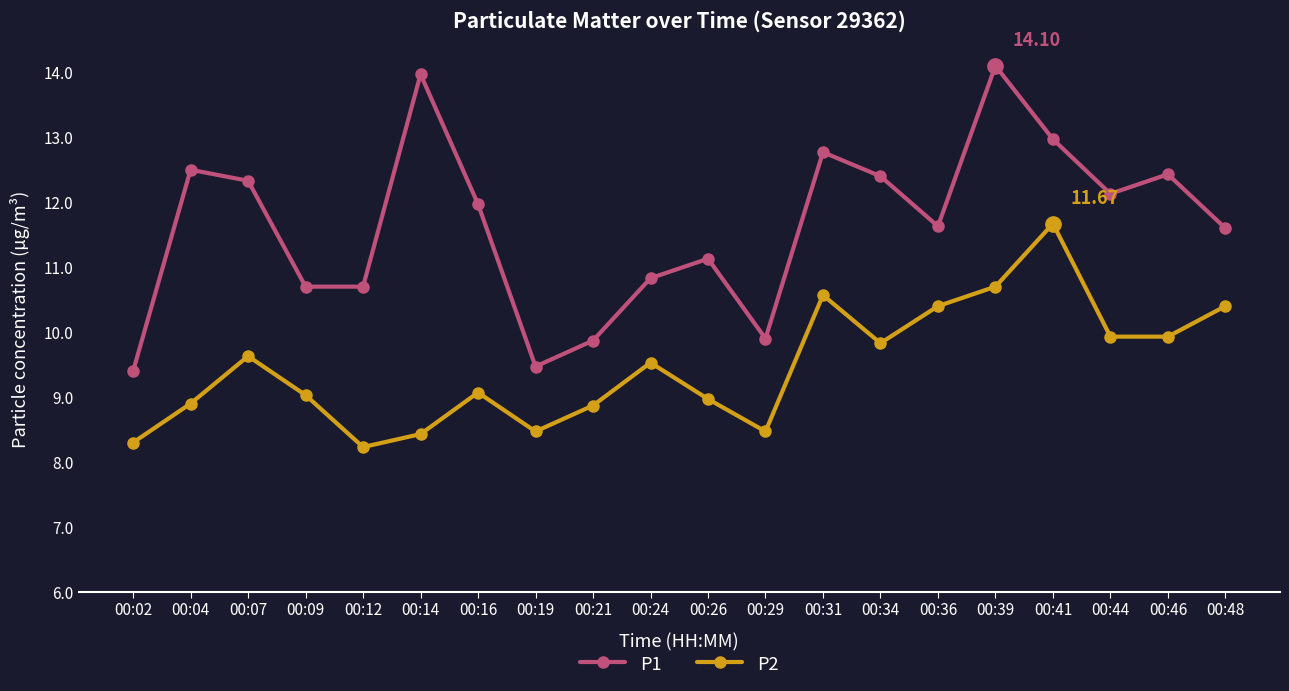

What value does the P1 series have at 00:21?

9.9